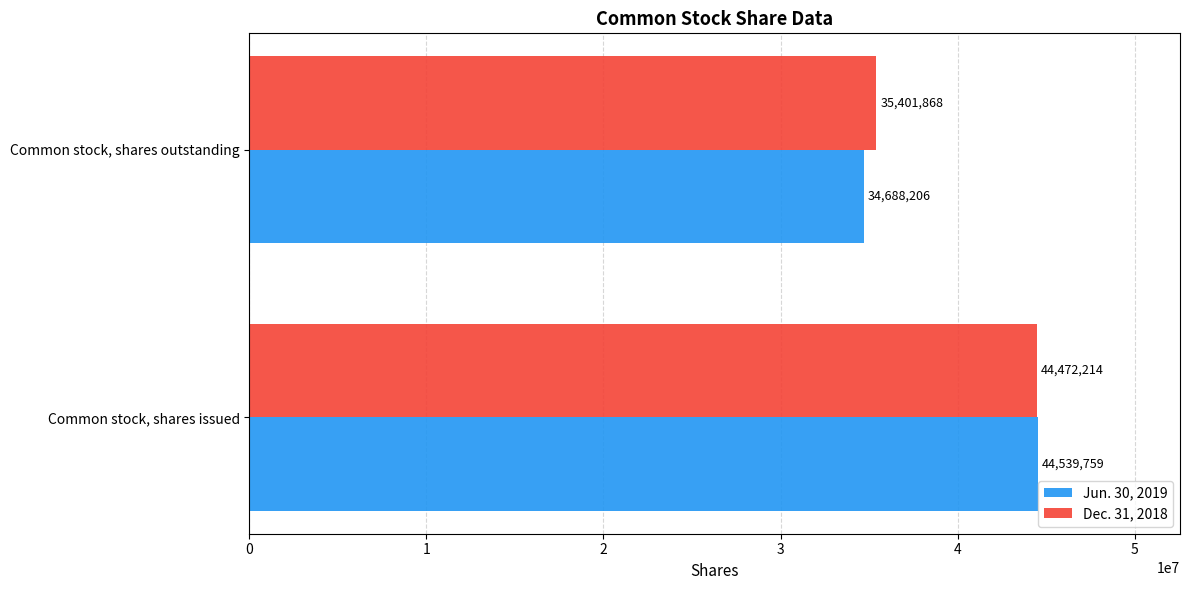

How many data points in Jun. 30, 2019 are less than 44539759?

1